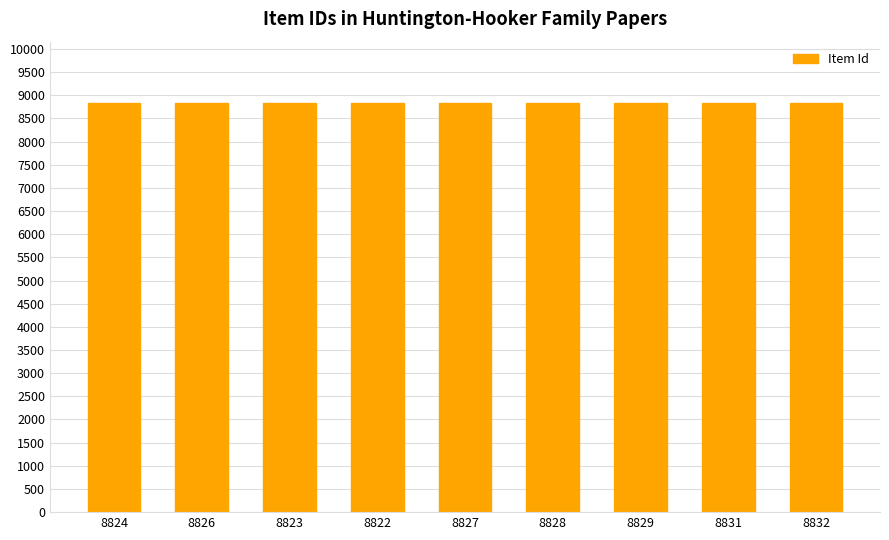

What is the difference between the values at 8828 and 8826?

2